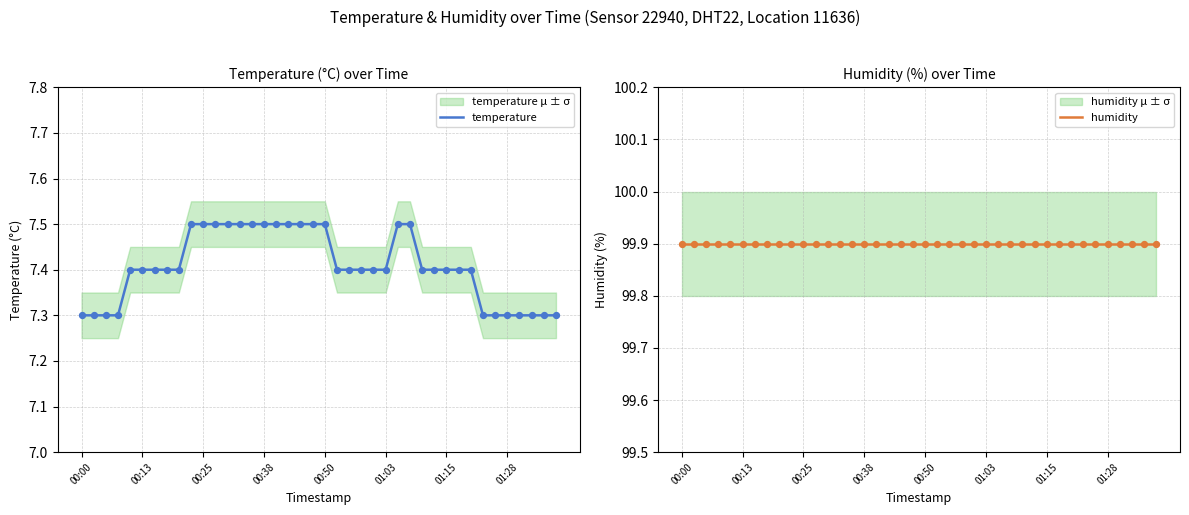

At which category is the sum across all series the highest?

9